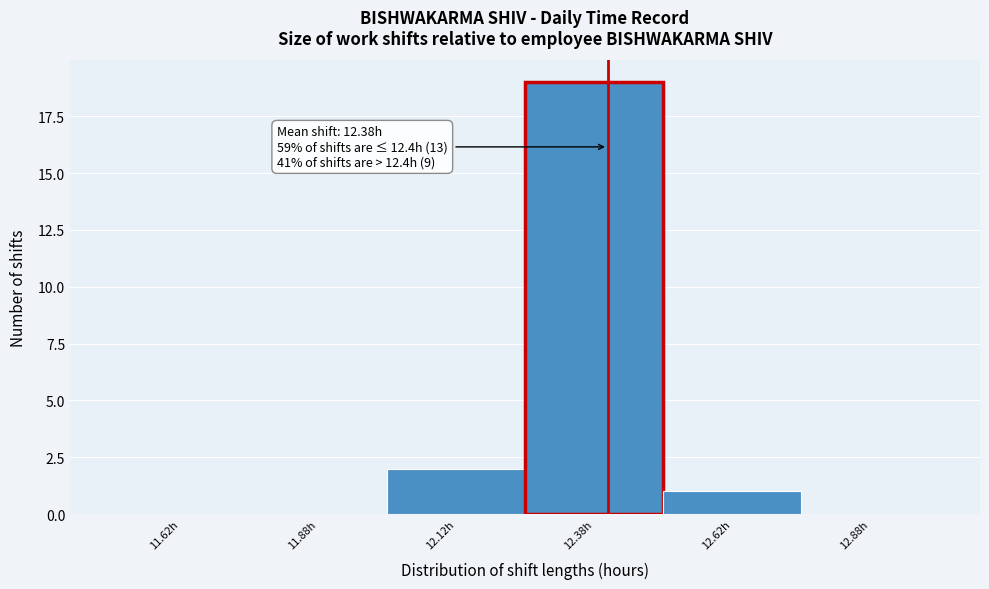

Which range on the x-axis has the tallest bar?

12.25 to 12.50